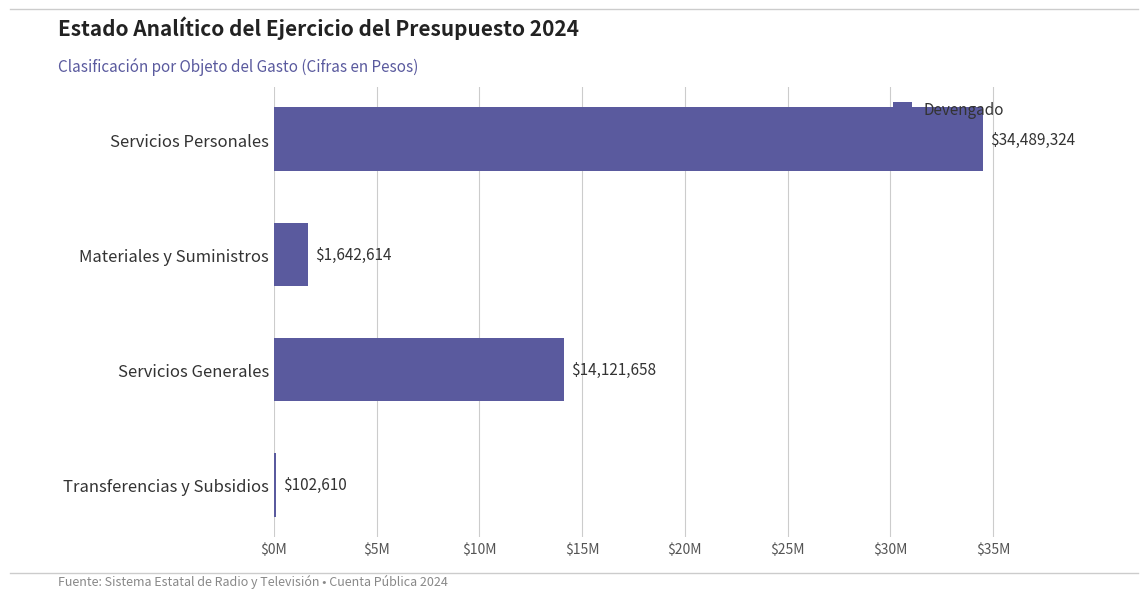

Are the bars horizontal?

Yes